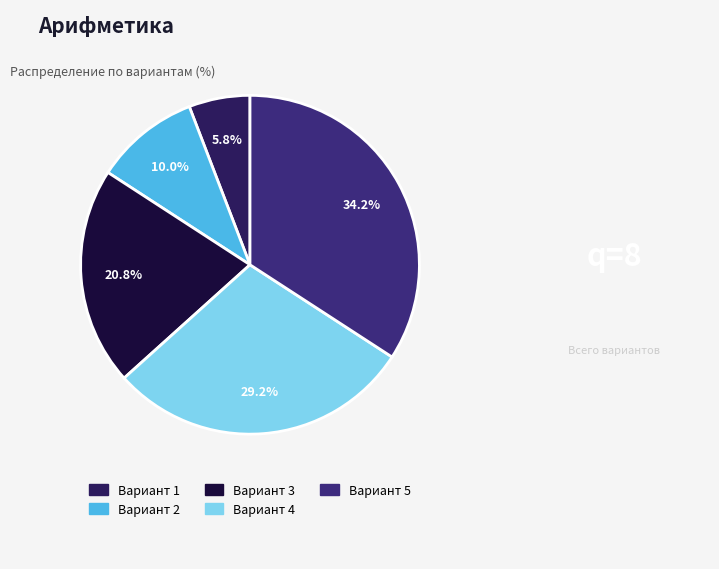

The Вариант 4 slice represents 29% of the pie. True or false?

True